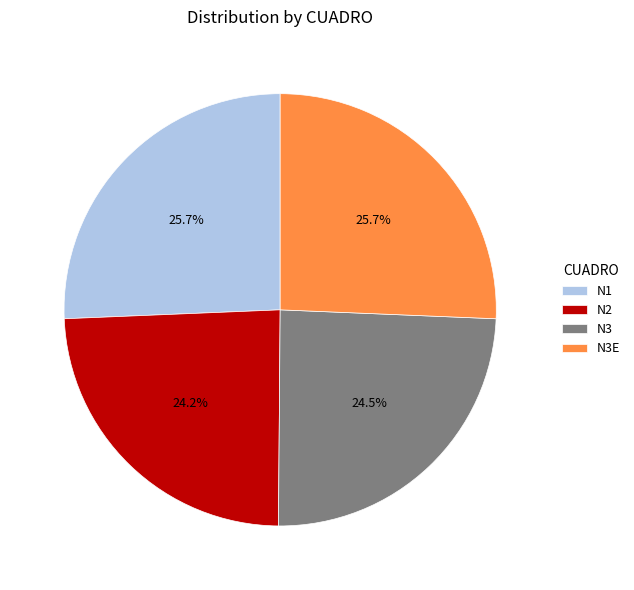

Do N3 and N2 together represent more than half of the pie?

No